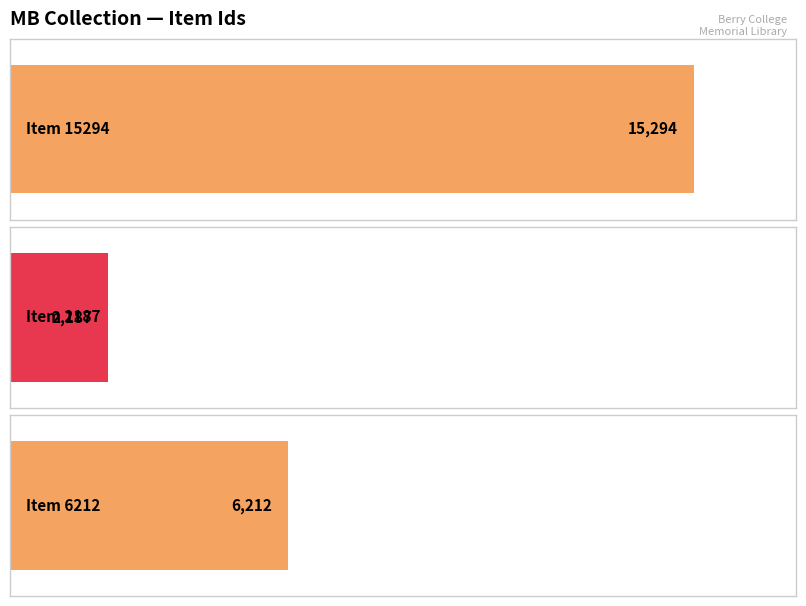

True or false: the data shows 10614 at Item 6212.

False